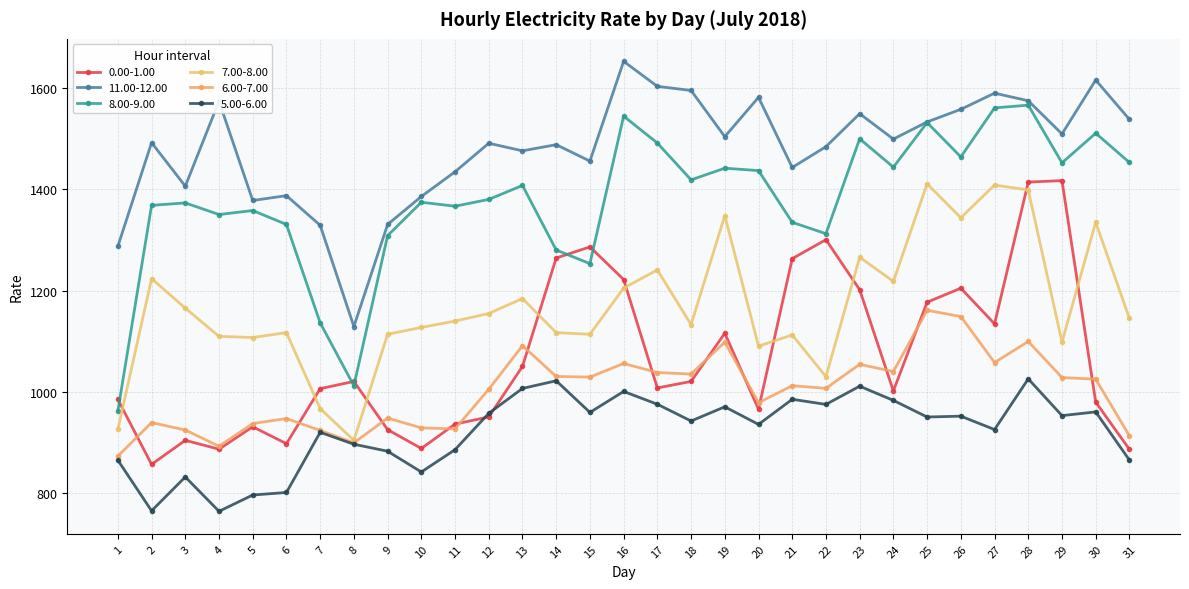

Which series has the largest range (max minus min)?

8.00-9.00